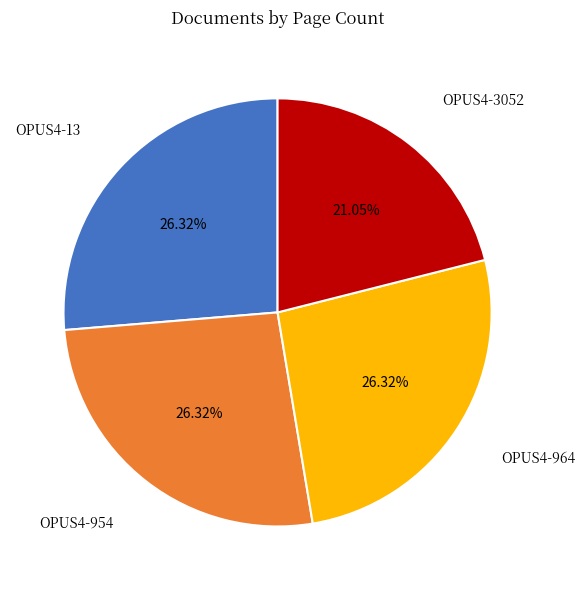

Is there any slice that represents more than half of the pie?

No